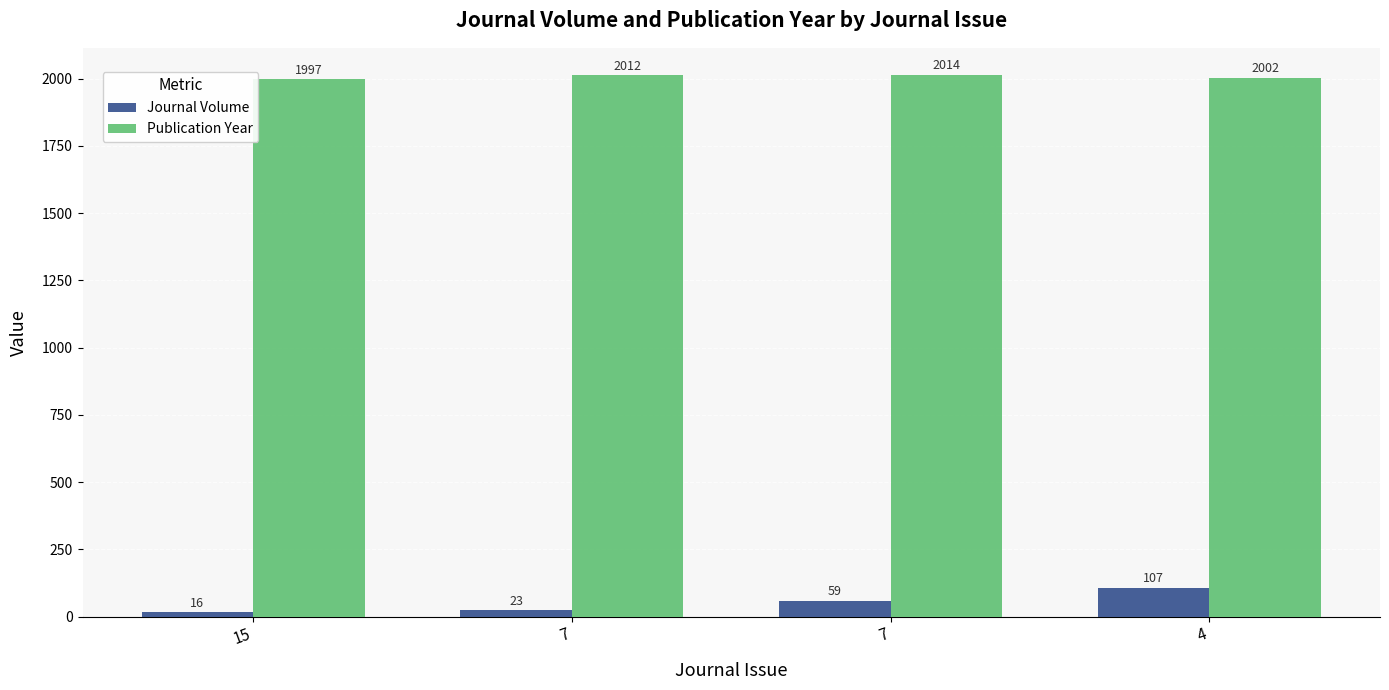

What is the minimum value for Publication Year?

1997